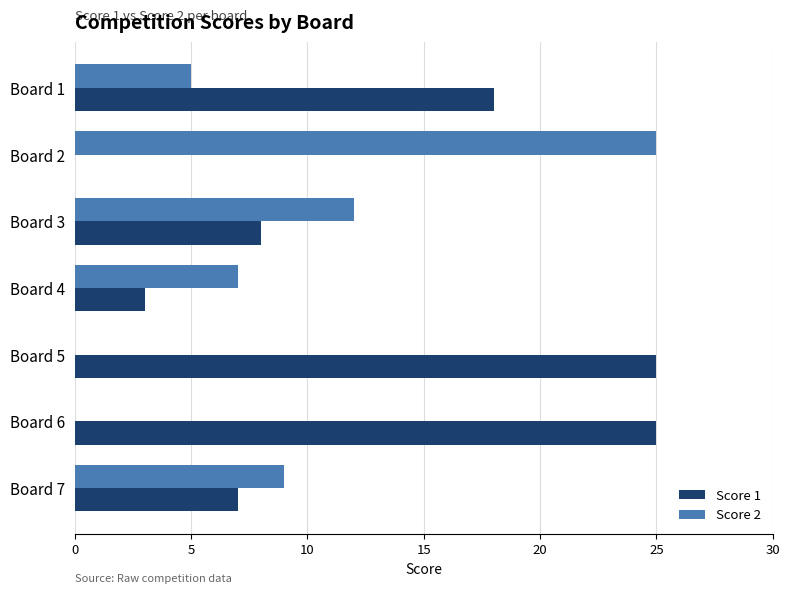

The Score 1 series shows 8 at Board 3. True or false?

True